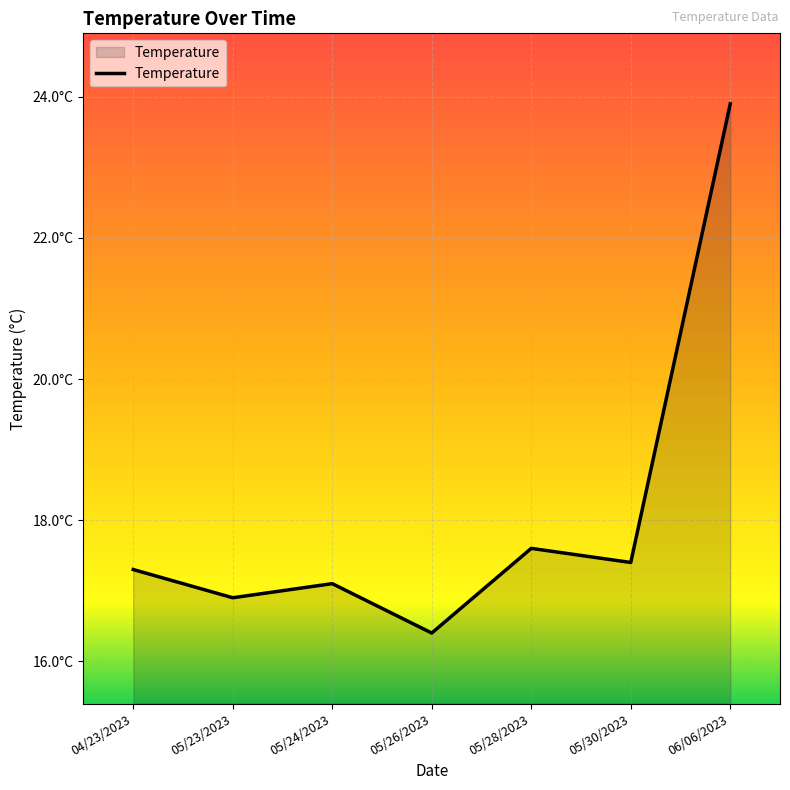

Rank the categories by value from lowest to highest.

05/26/2023, 05/23/2023, 05/24/2023, 04/23/2023, 05/30/2023, 05/28/2023, 06/06/2023